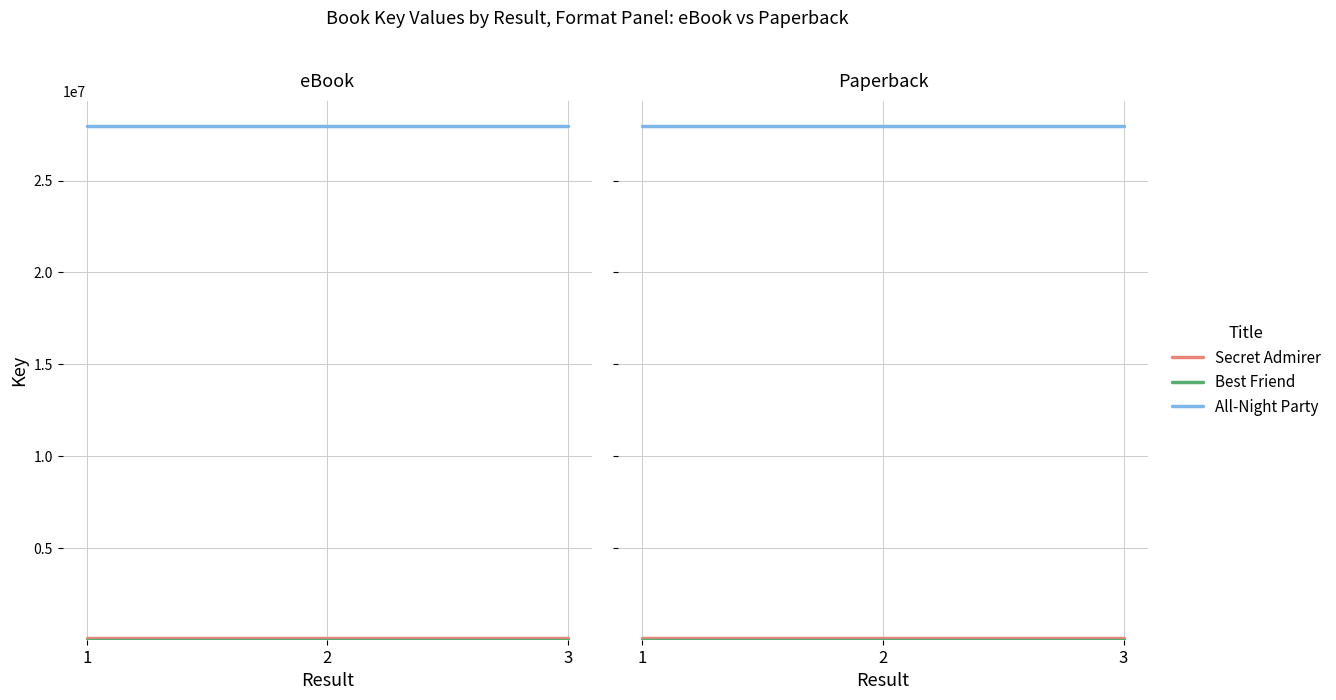

Is the value of Best Friend at 1 greater than the value of All-Night Party at 1?

No